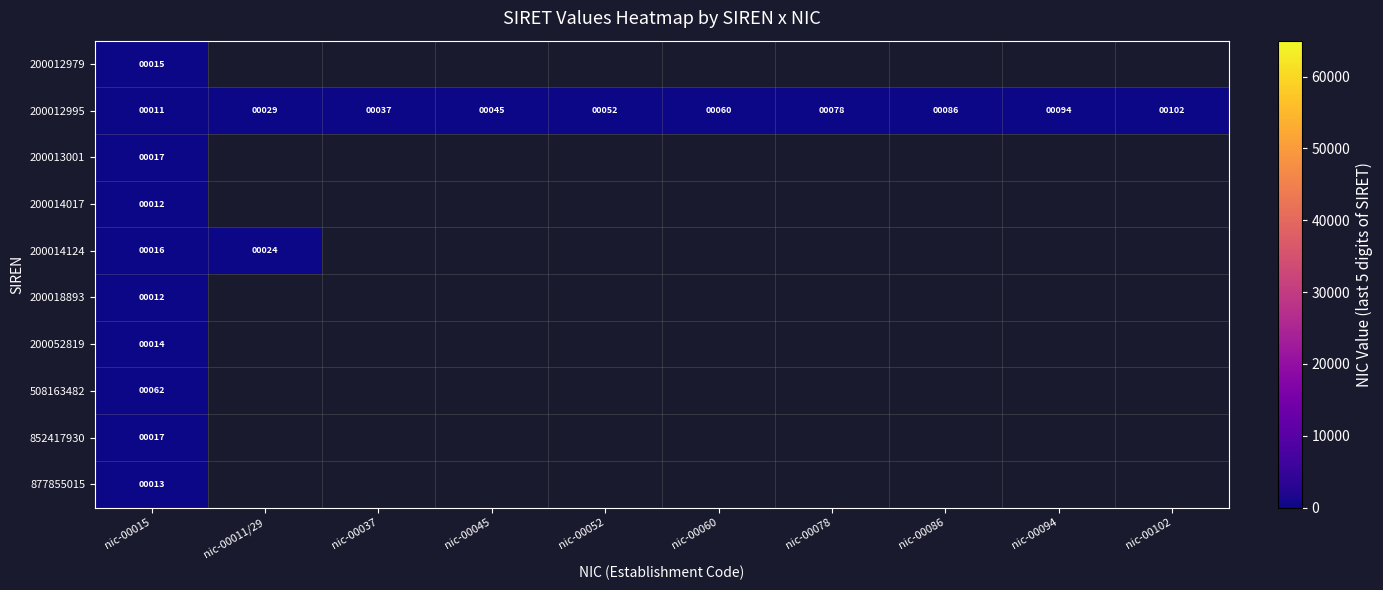

What is the spread (max minus min) of values at nic-00015?

51